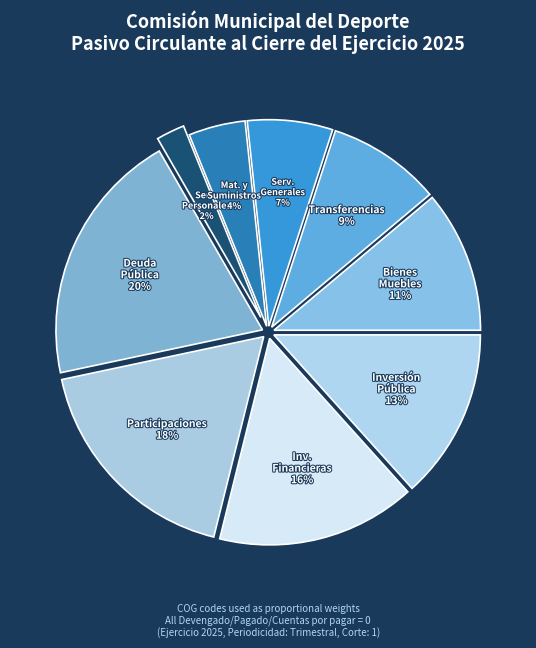

To the nearest percent, what is the difference between the largest and smallest slice percentages?

18%